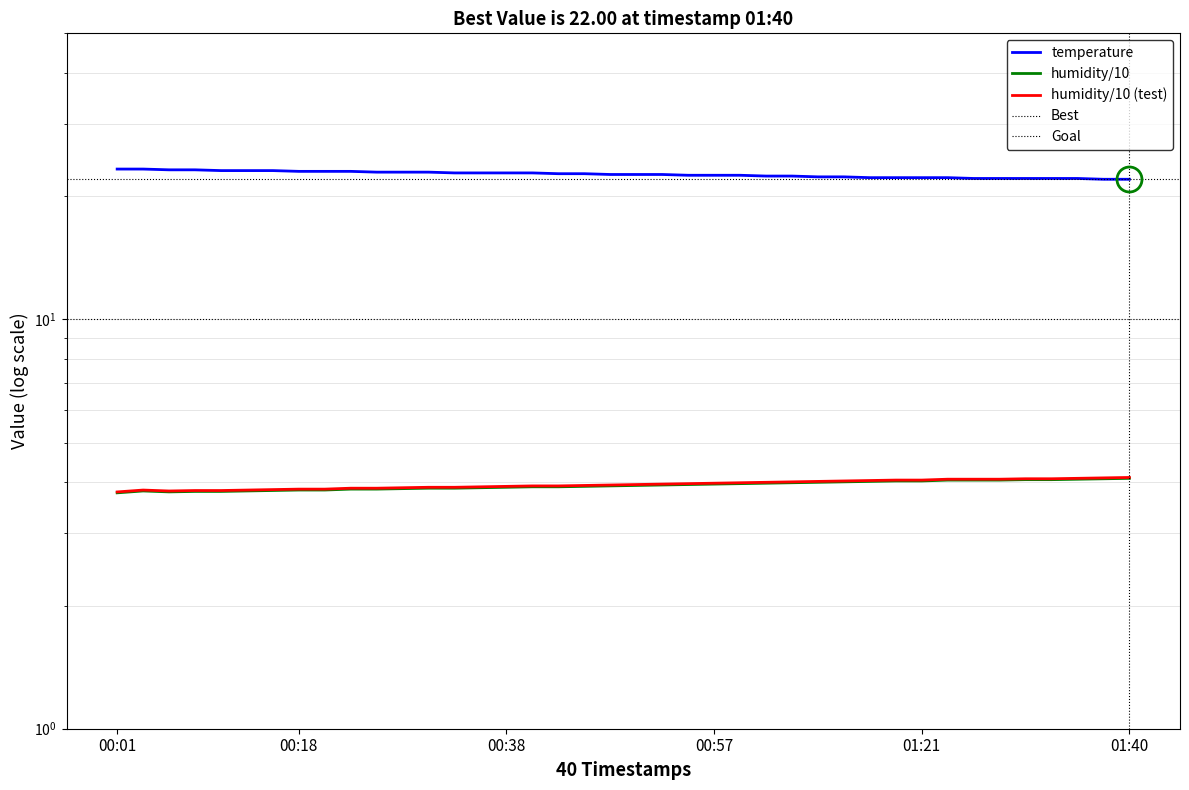

At which category is the sum across all series the highest?

00:04